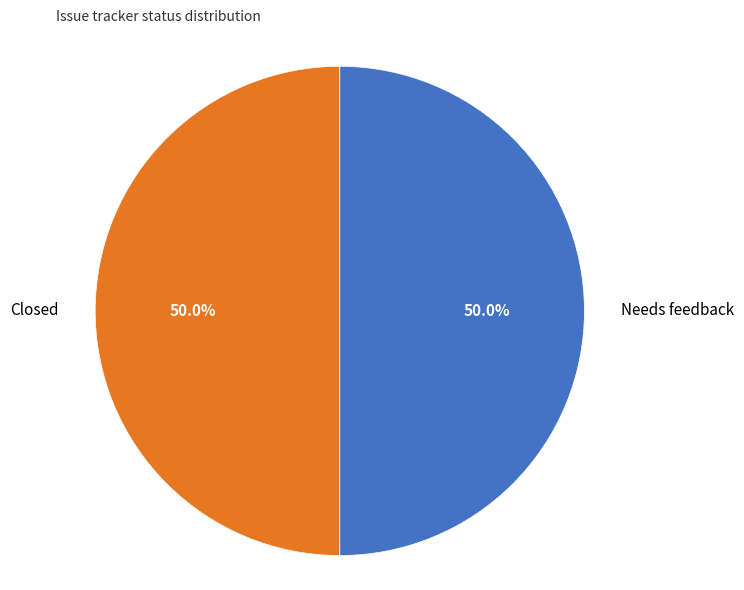

Approximately how many times larger is the value at Closed compared to Needs feedback?

1.0